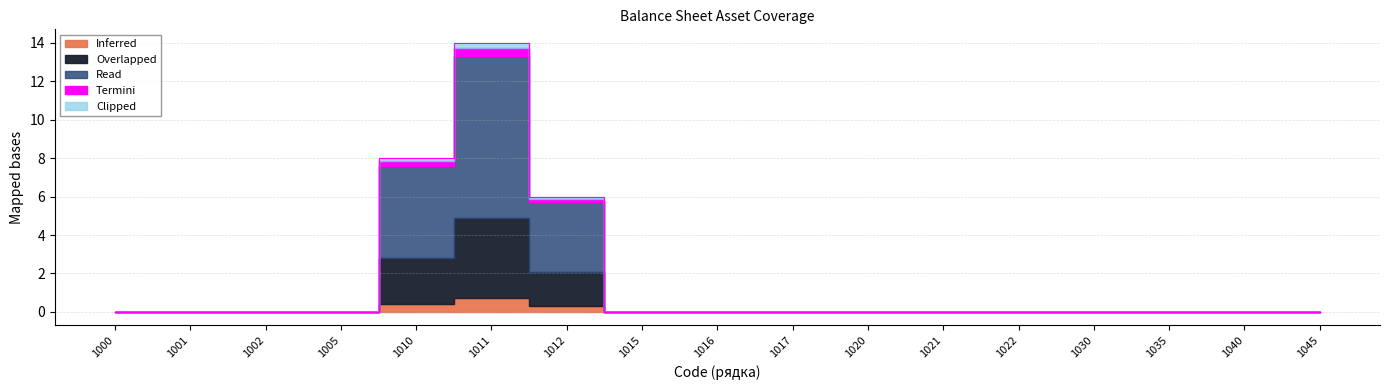

True or false: Clipped and Read cross at least once.

False